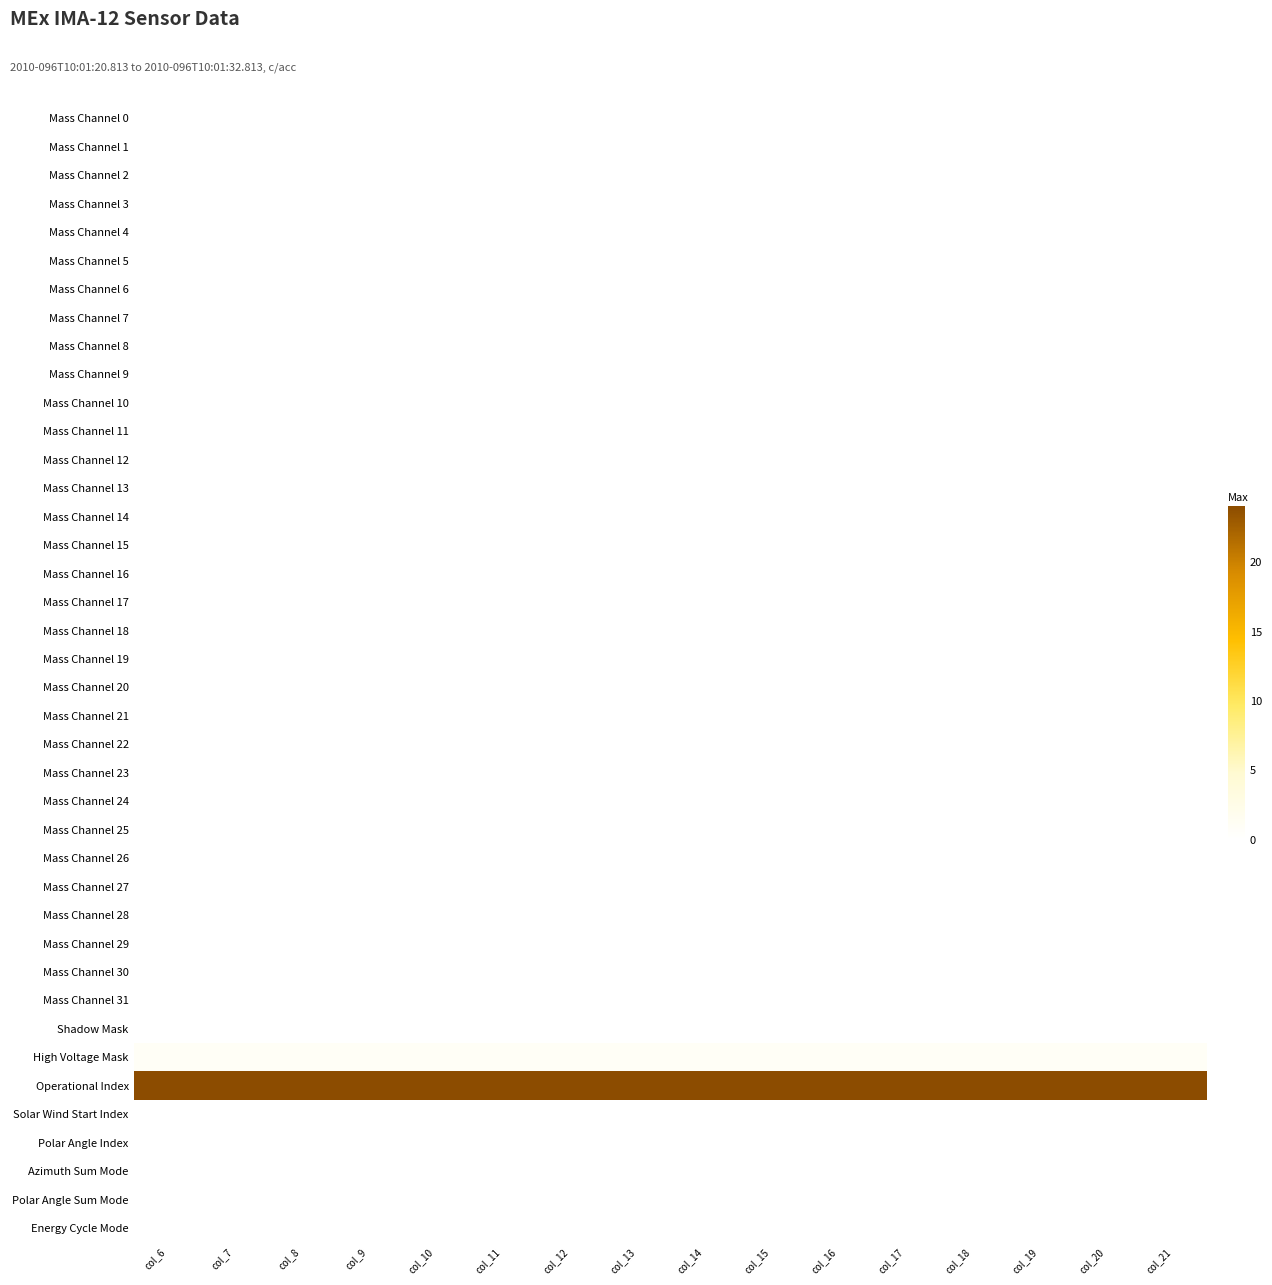

Which series changed the most between col_9 and col_12?

Mass Channel 0